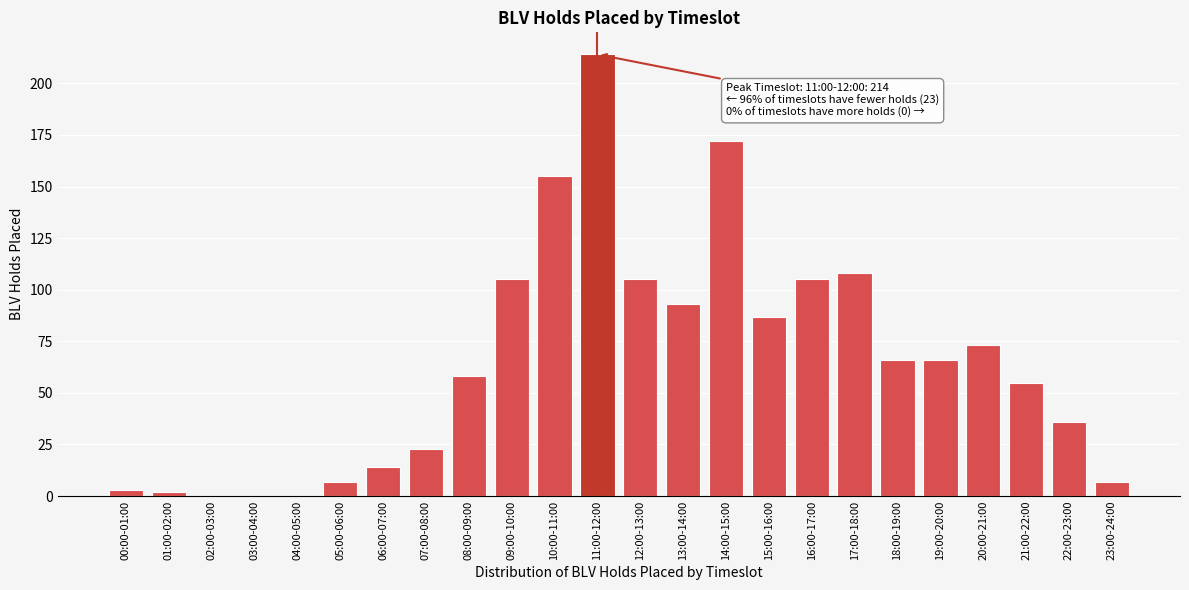

Reading right to left, list all the values displayed in this chart.

23:00-24:00=7	22:00-23:00=36	21:00-22:00=55	20:00-21:00=73	19:00-20:00=66	18:00-19:00=66	17:00-18:00=108	16:00-17:00=105	15:00-16:00=87	14:00-15:00=172	13:00-14:00=93	12:00-13:00=105	11:00-12:00=214	10:00-11:00=155	09:00-10:00=105	08:00-09:00=58	07:00-08:00=23	06:00-07:00=14	05:00-06:00=7	04:00-05:00=0	03:00-04:00=0	02:00-03:00=0	01:00-02:00=2	00:00-01:00=3